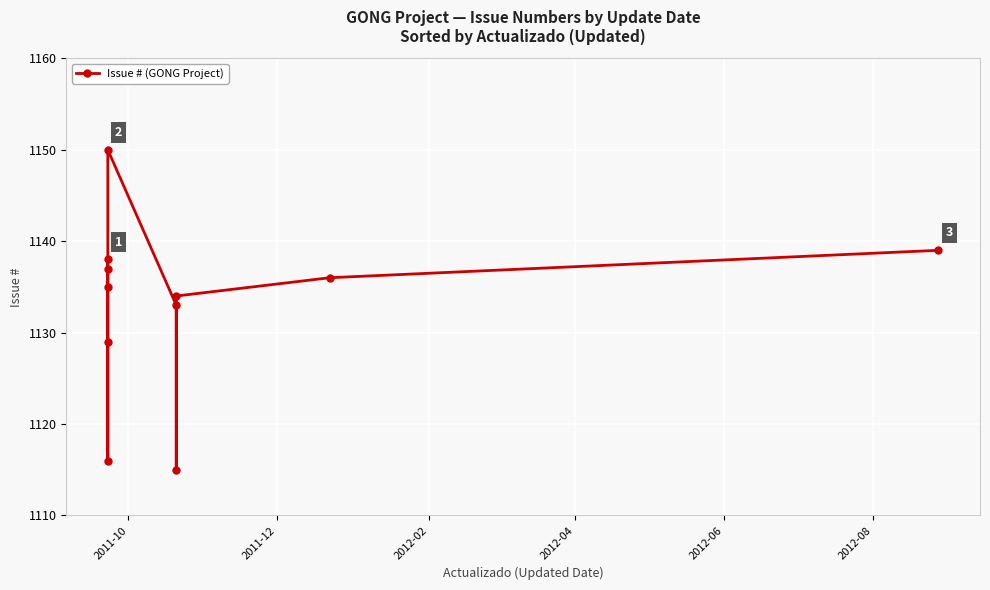

Reading left to right, what are all the values shown in this chart?

1138	1129	1116	1135	1137	1150	1133	1115	1134	1136	1139